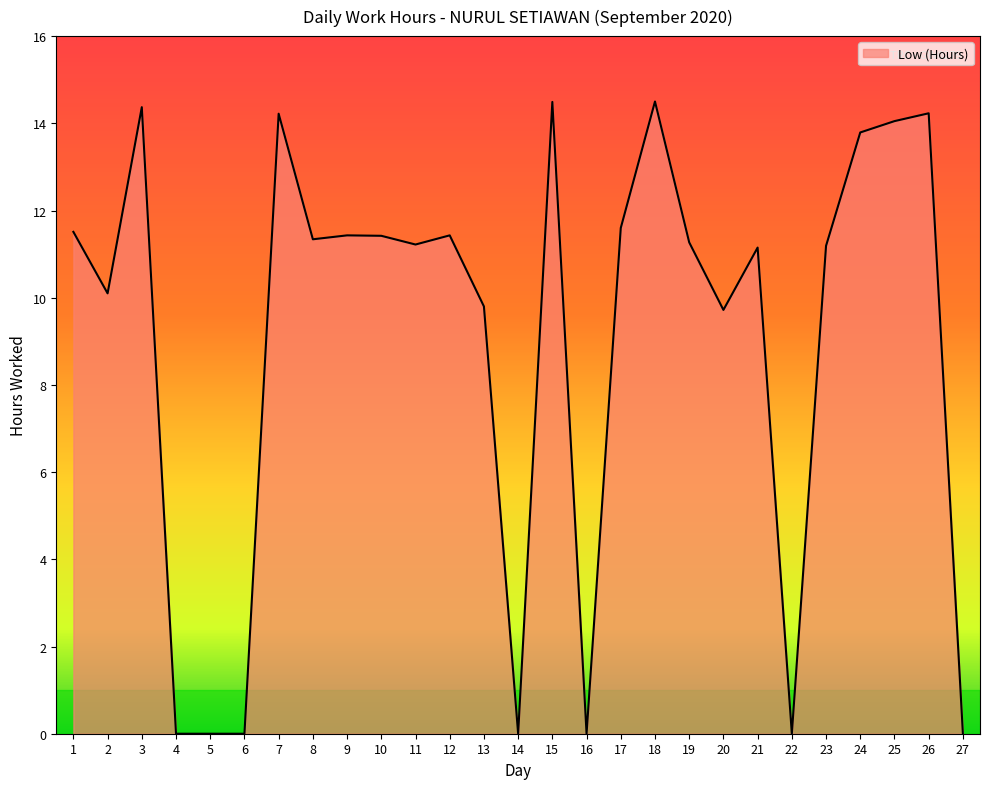

True or false: the data has more than 1 interior local peaks.

True